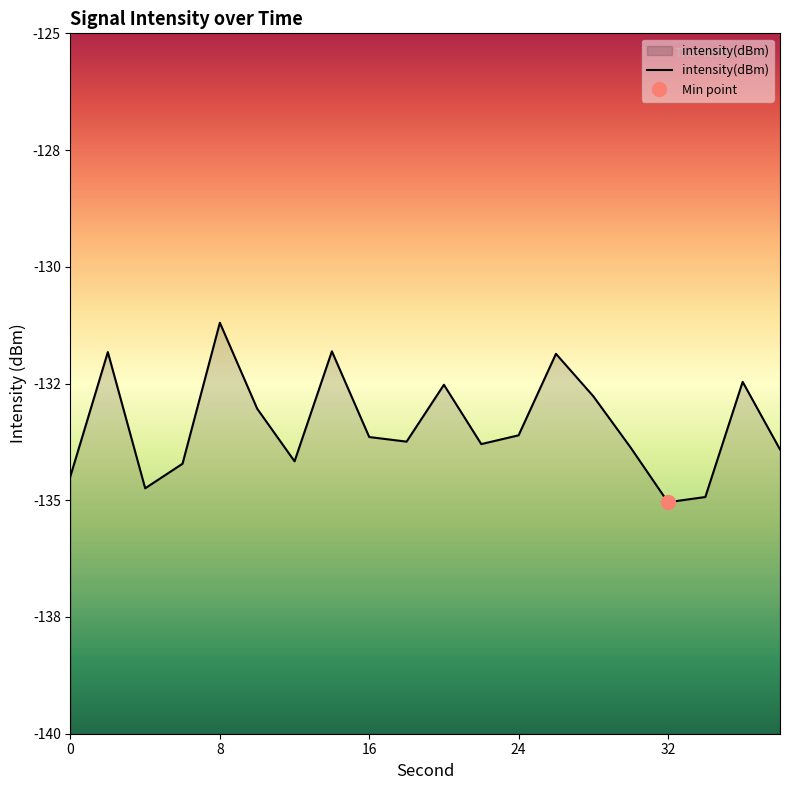

How many data points are above -133?

7